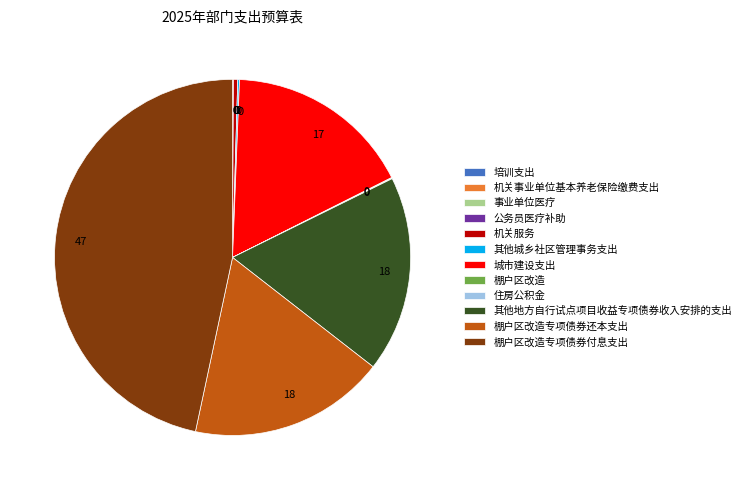

Is 其他地方自行试点项目收益专项债券收入安排的支出 the majority of the pie?

No